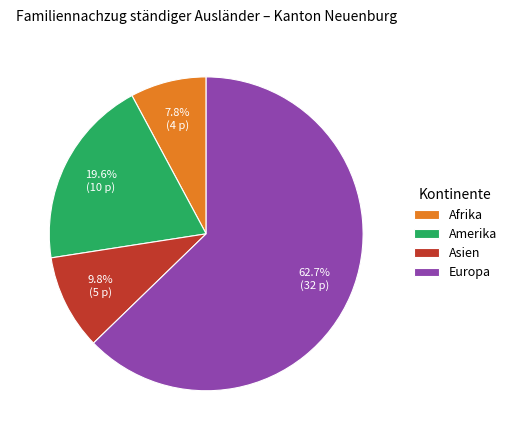

The Asien slice represents 19% of the pie. True or false?

False